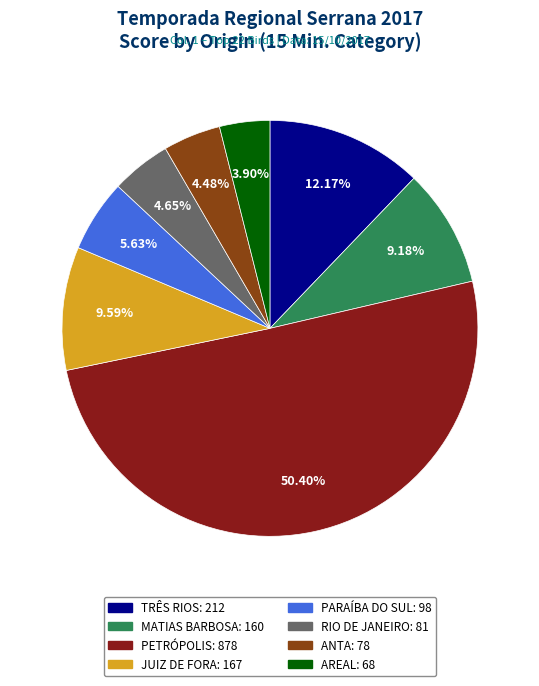

Does RIO DE JANEIRO account for over 50% of the chart?

No